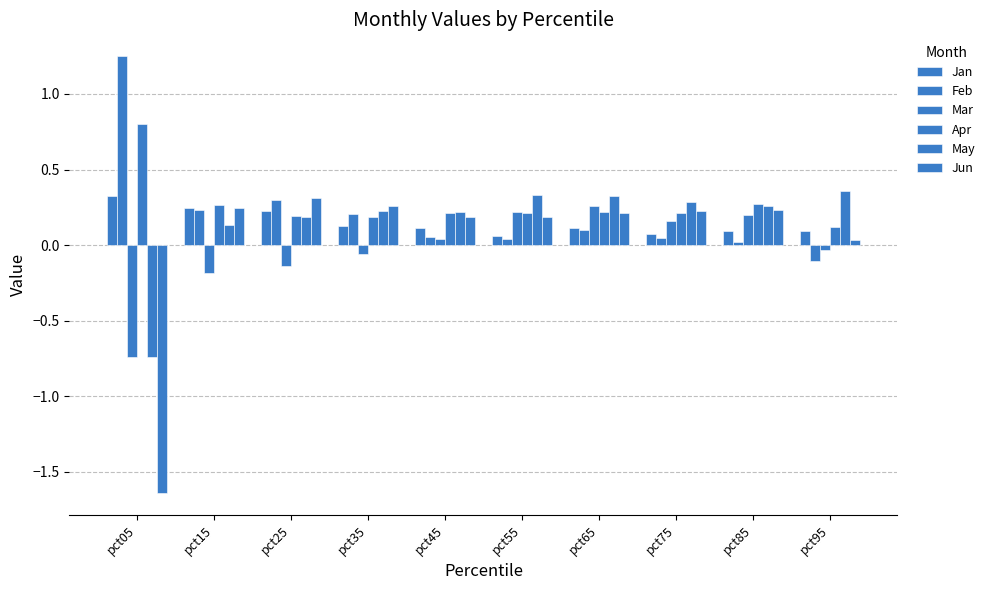

Is it true that May equals 0.3 at pct85?

True